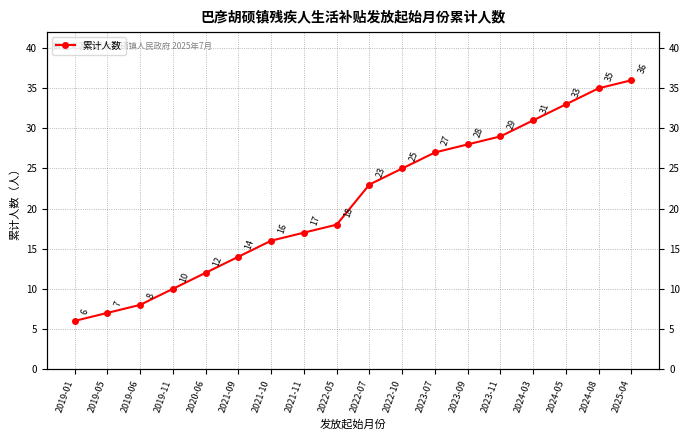

What is the greatest value displayed?

36